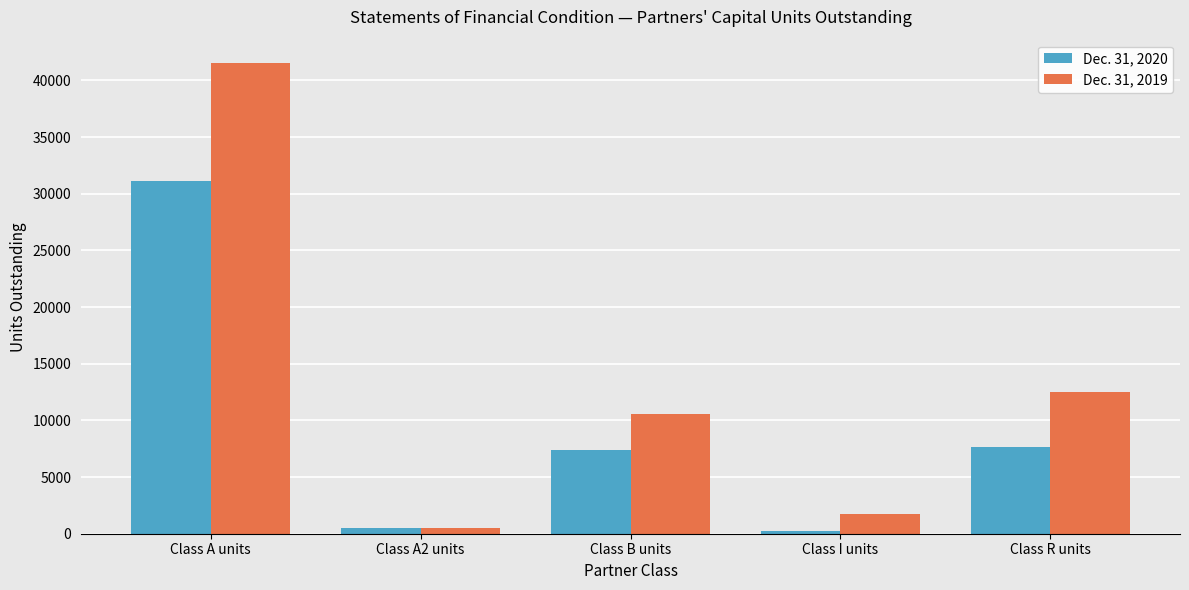

How many data points in Dec. 31, 2019 are less than 10608?

2